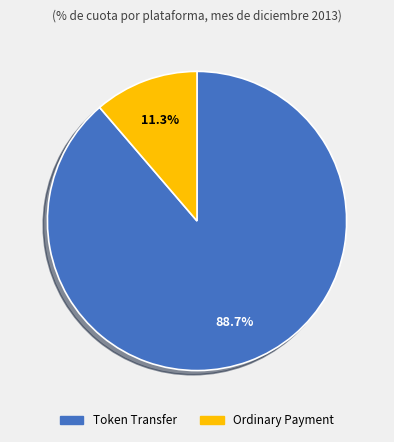

The Ordinary Payment slice represents 11% of the pie. True or false?

True